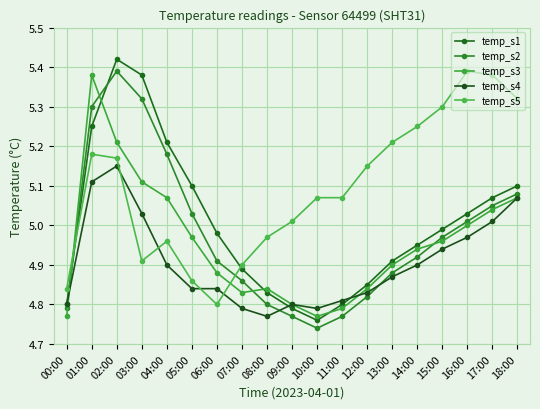

Which series has the largest range (max minus min)?

temp_s1